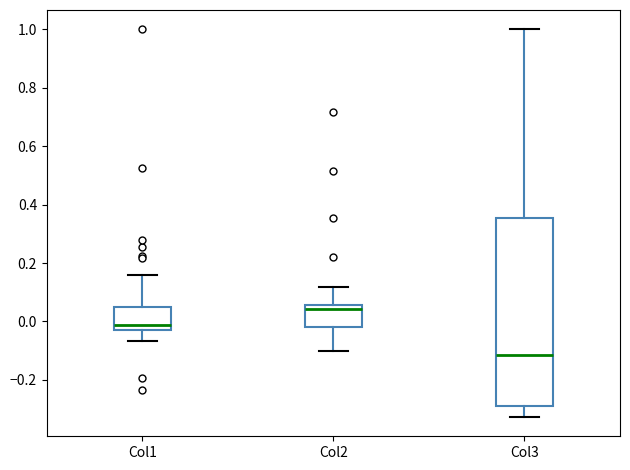

Which box has the highest median line?

Col2